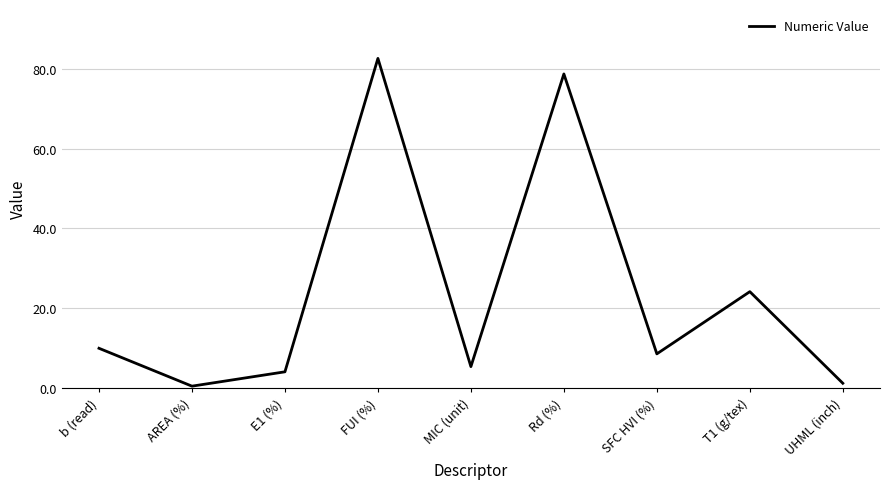

At which label is the value closest to 41?

T1 (g/tex)